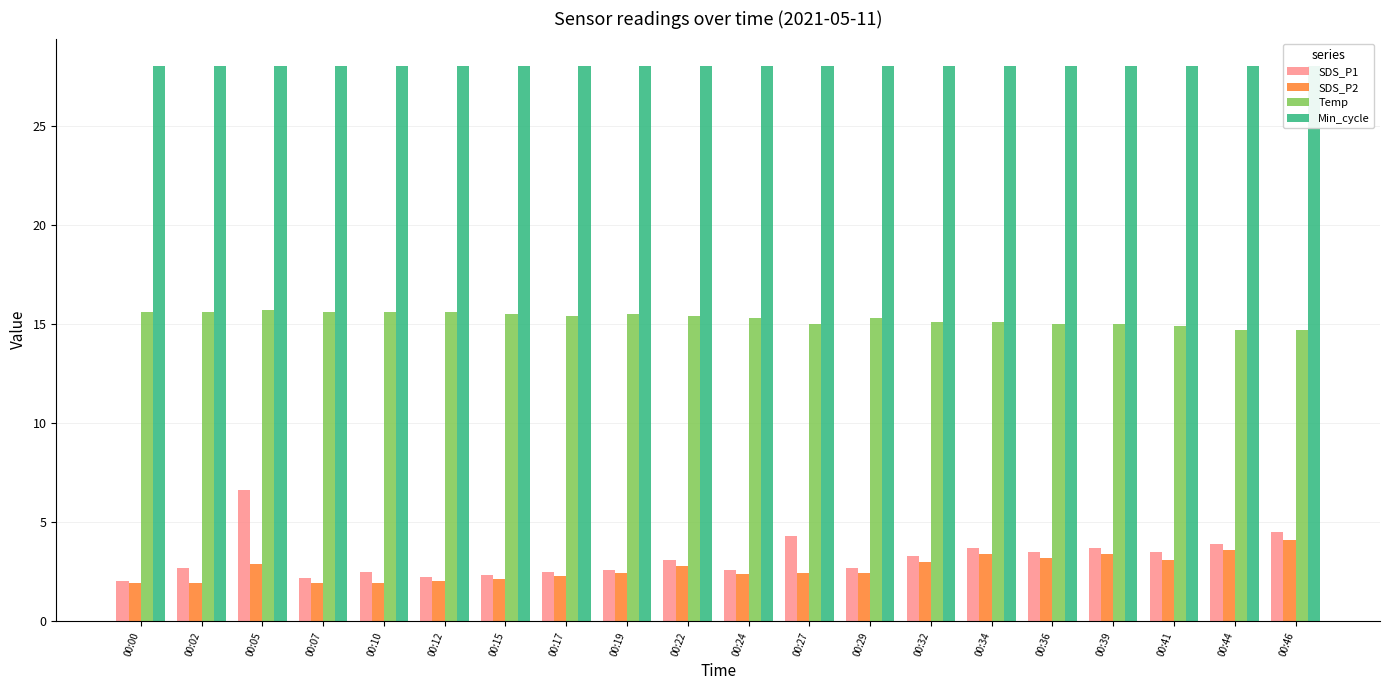

Rank the series by their maximum value, from lowest to highest.

SDS_P2, SDS_P1, Temp, Min_cycle